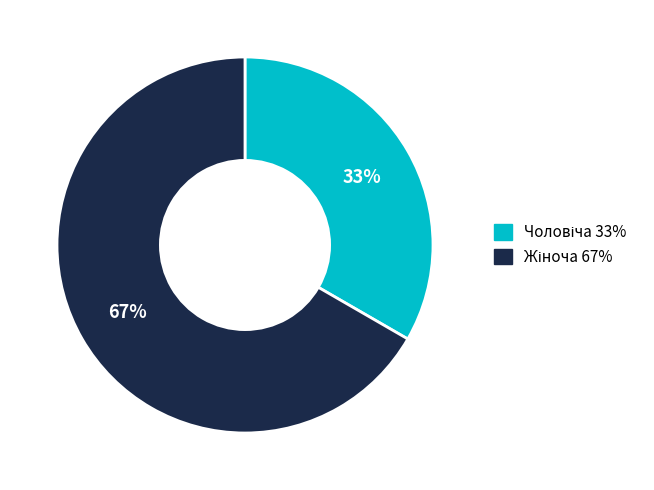

Is there any slice that represents more than half of the pie?

Yes